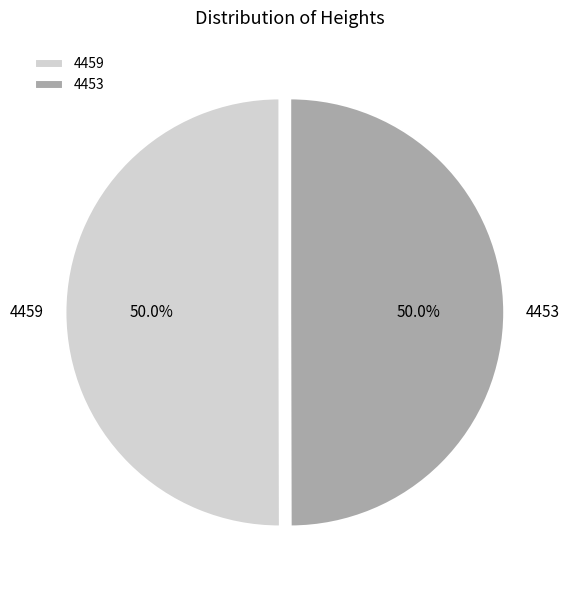

True or false: 4459 accounts for 43% of the total.

False